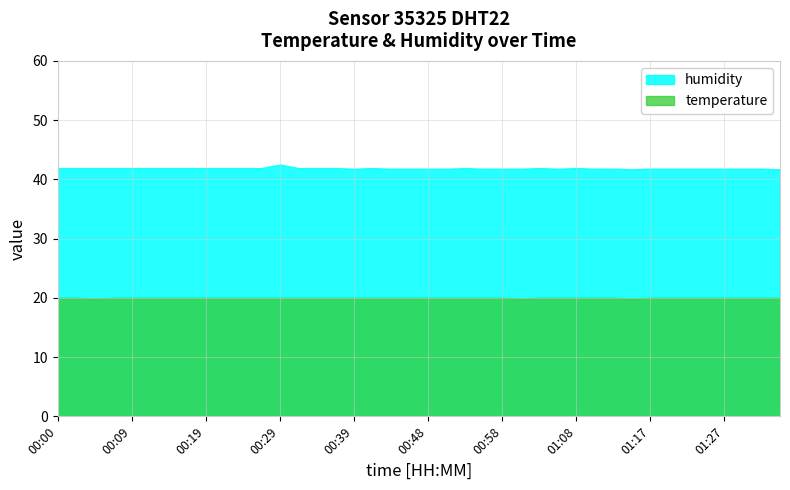

Which series has the largest total across all categories?

humidity